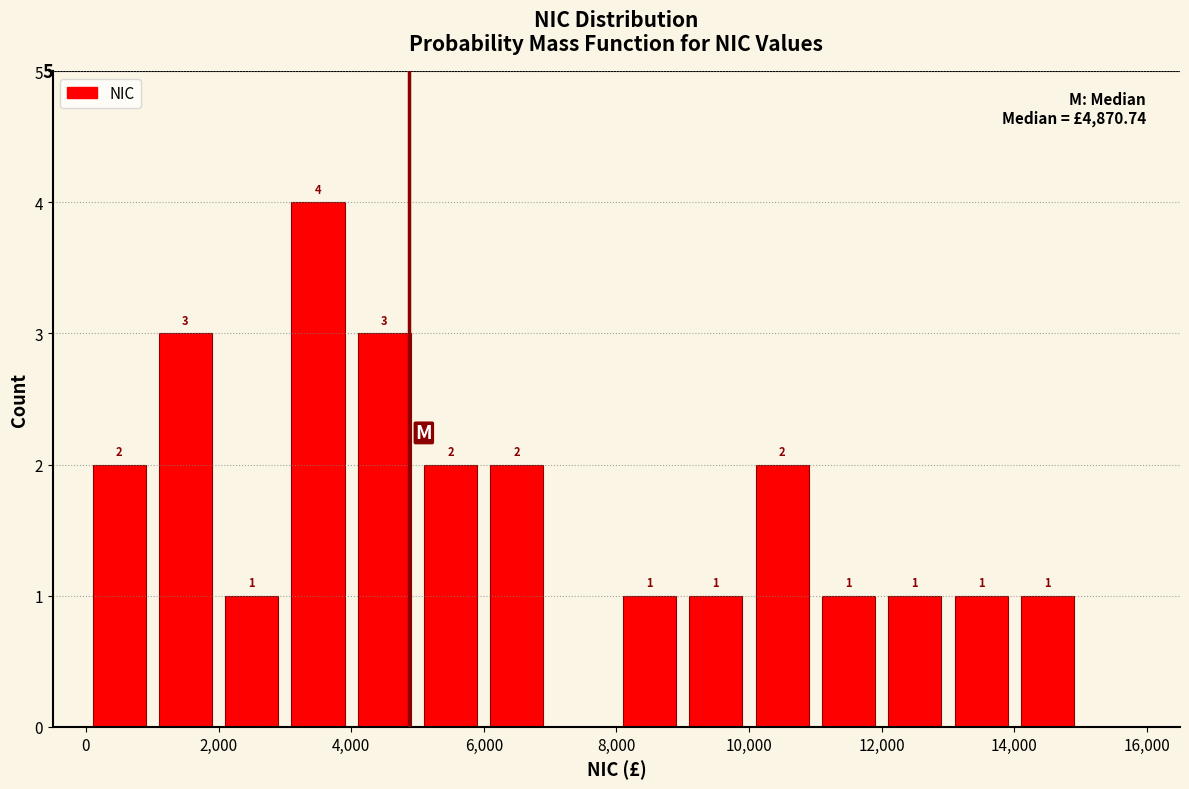

Over which range of the x-axis is the bar tallest?

3000 to 4000